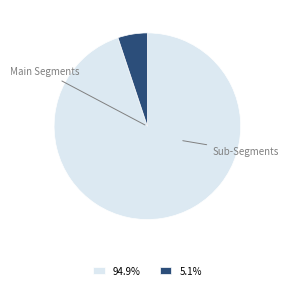

Do 94.9% and 5.1% together represent more than half of the pie?

Yes